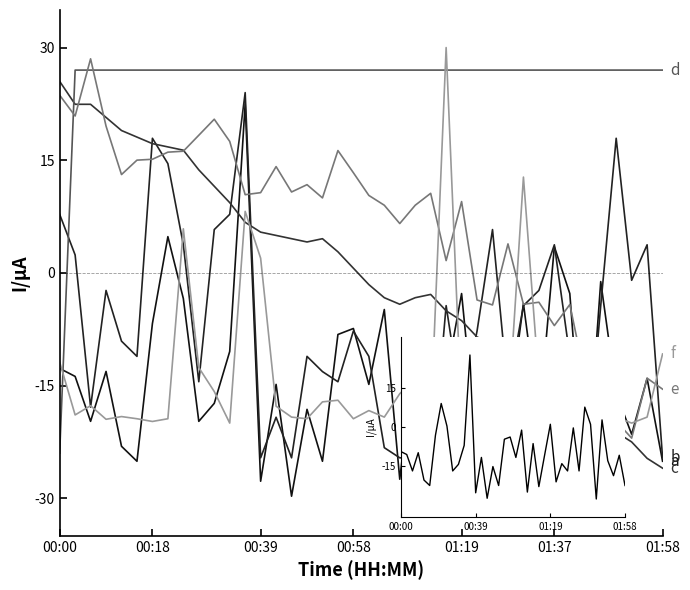

Between 7 and 39, which series saw the biggest shift?

c